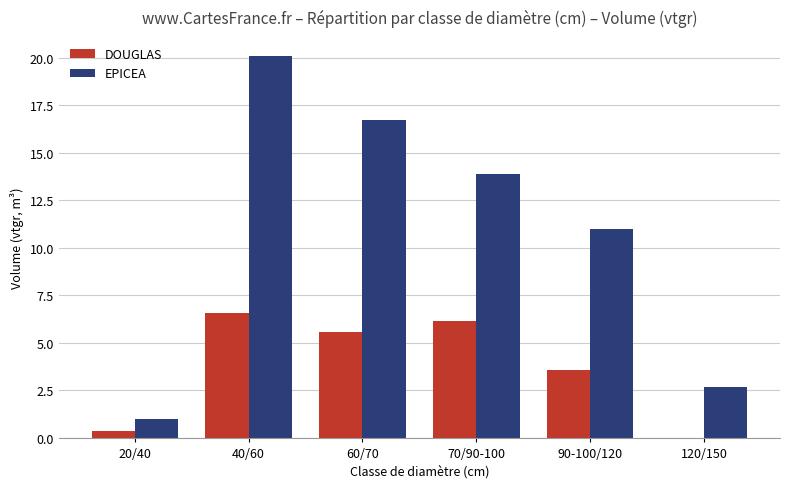

Where is DOUGLAS nearest to the value 3?

90-100/120